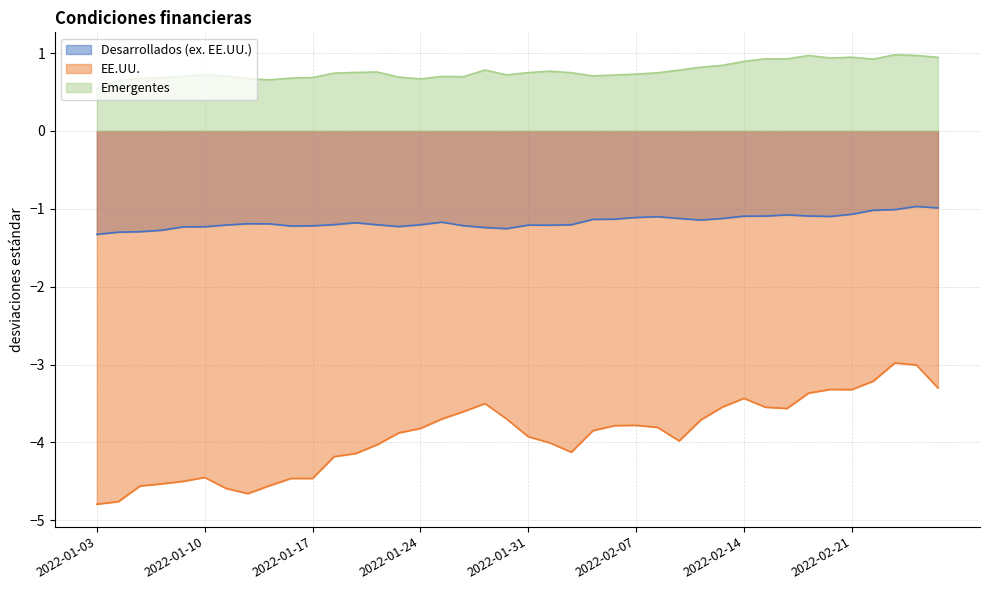

Which has a higher value, 2022-01-31 or 2022-01-10?

2022-01-31